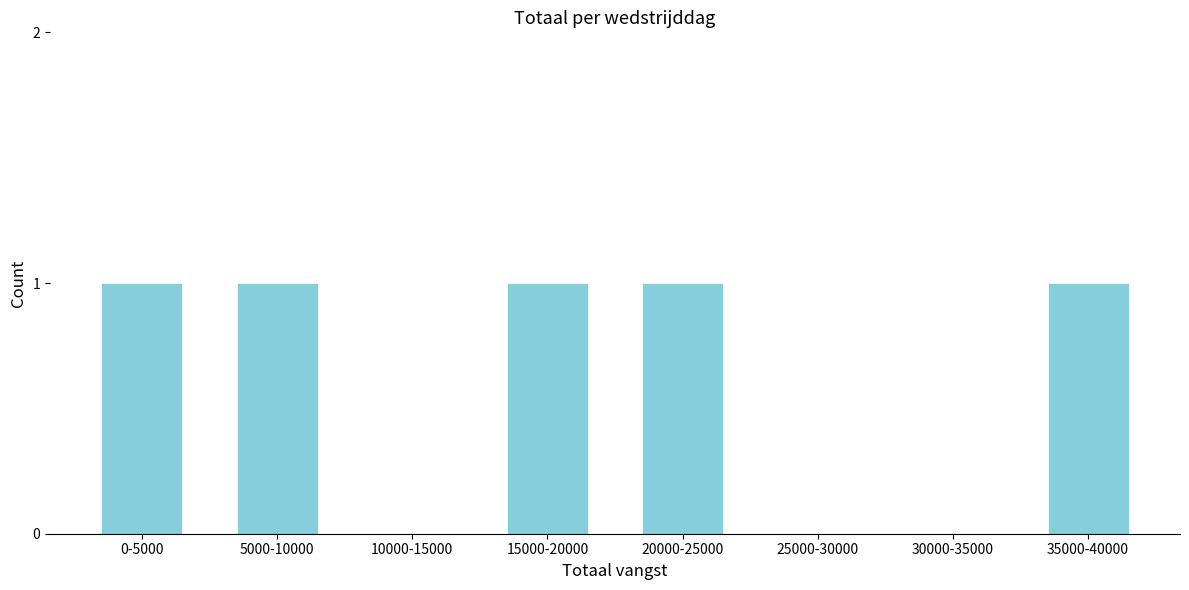

Reading left to right, extract all data points from this chart.

0-5000=1	5000-10000=1	10000-15000=0	15000-20000=1	20000-25000=1	25000-30000=0	30000-35000=0	35000-40000=1